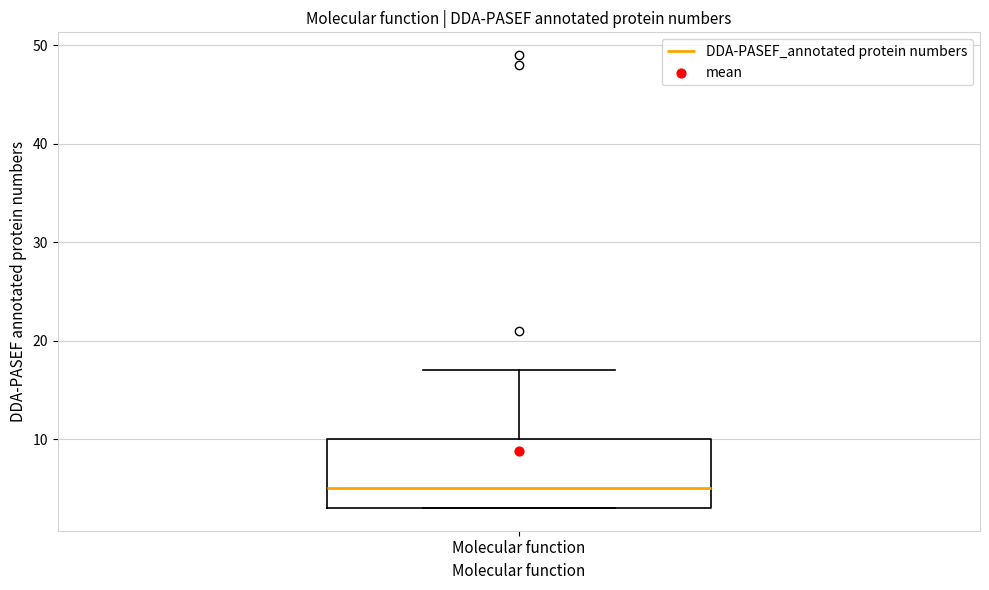

Read this box plot against the y-axis: the position of the median line, the range covered by the box, and the ends of both whiskers. The values are not printed on the chart, so give them approximately, as read against the axis.

median 5, box 3 to 10, whiskers 3 to 17